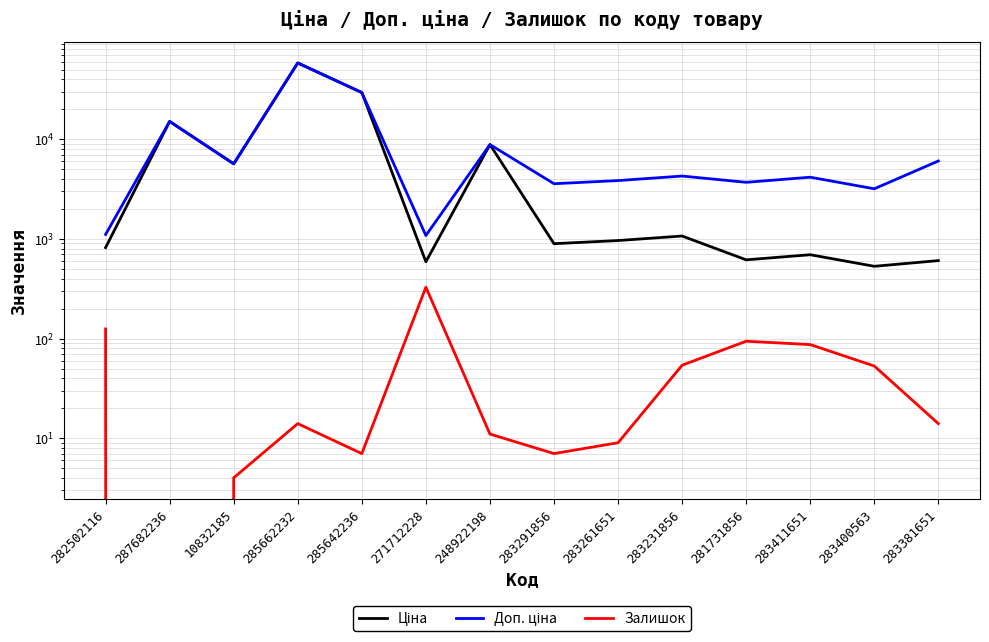

What is the sum of the Доп. ціна values at 281731856 and 248922198?

12558.6